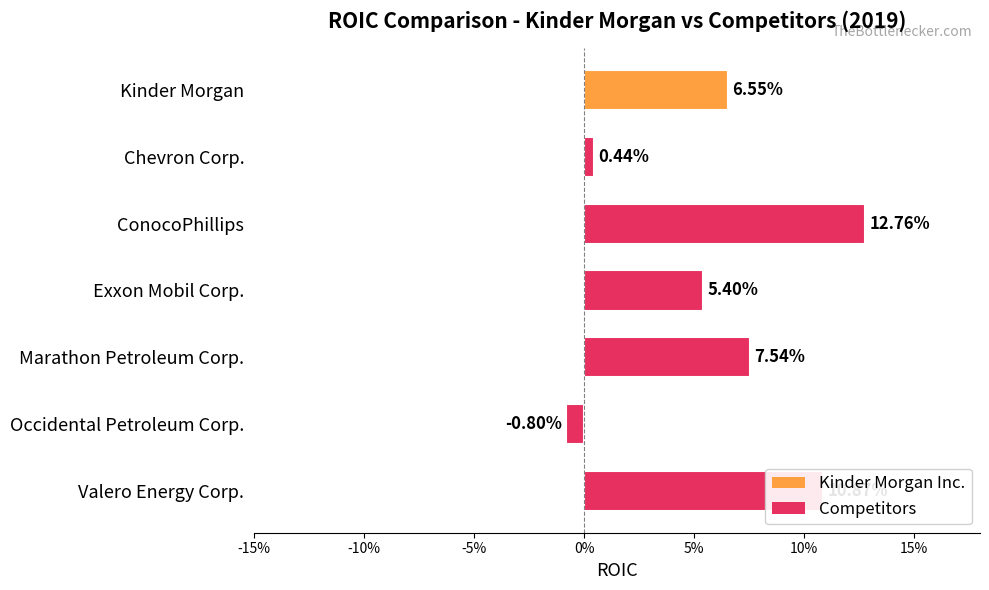

Does the chart contain any negative values?

Yes